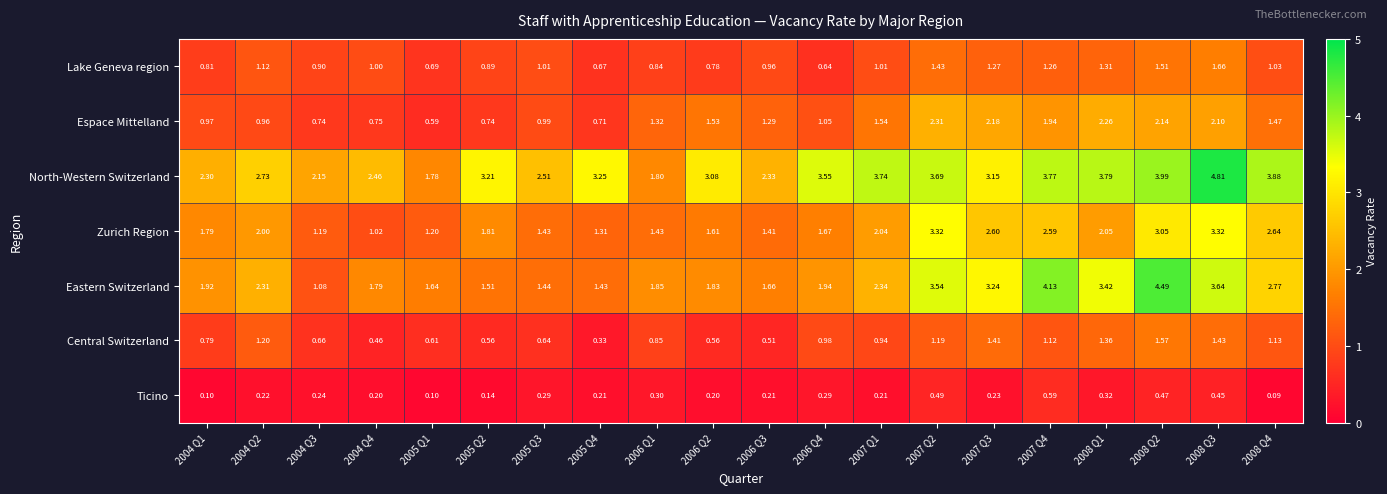

Rank the series by their maximum value, from lowest to highest.

Ticino, Central Switzerland, Lake Geneva region, Espace Mittelland, Zurich Region, Eastern Switzerland, North-Western Switzerland